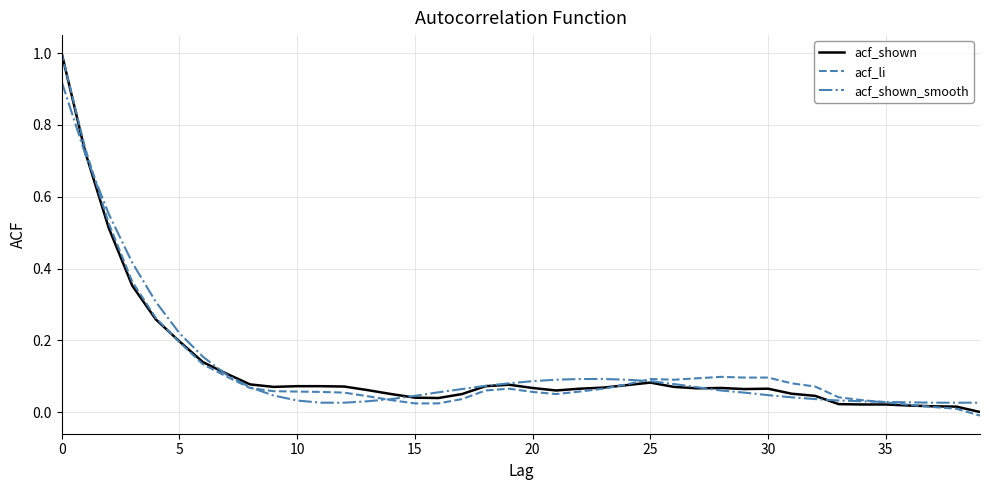

What is the maximum value shown in the chart?

1.0